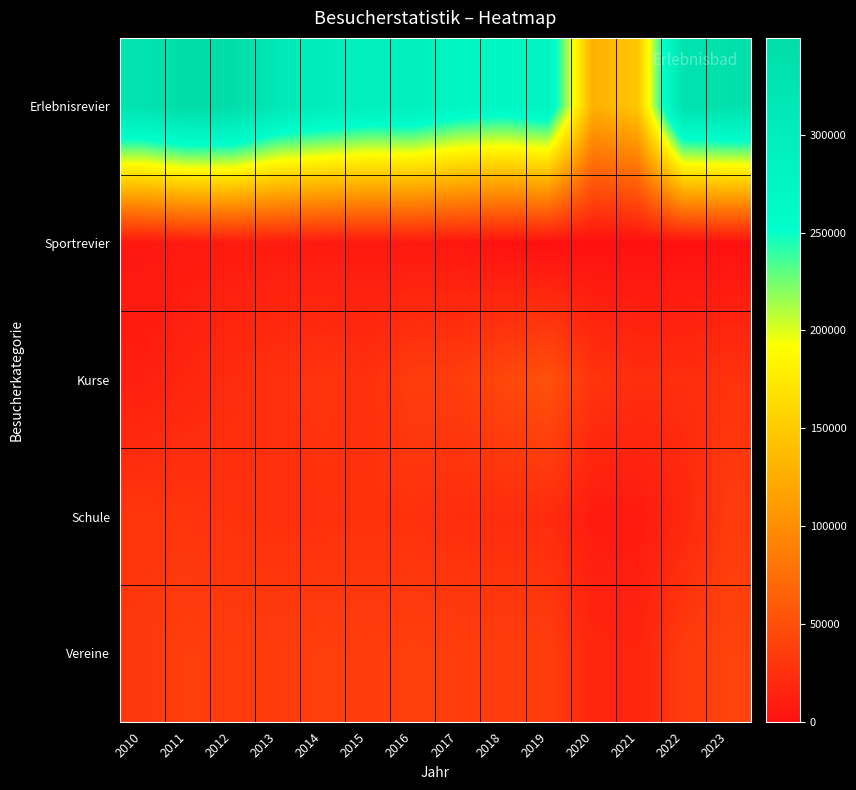

At 2014, list the series in order from largest to smallest.

Erlebnisrevier, Vereine, Kurse, Schule, Sportrevier